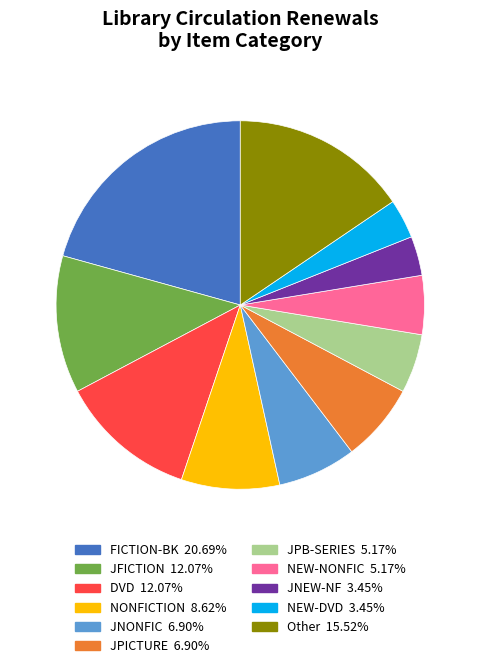

Is there a majority slice in this chart?

No